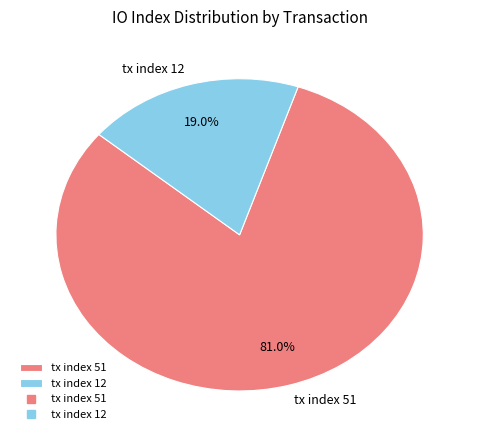

How much of the chart is everything except tx index 51?

19.0%